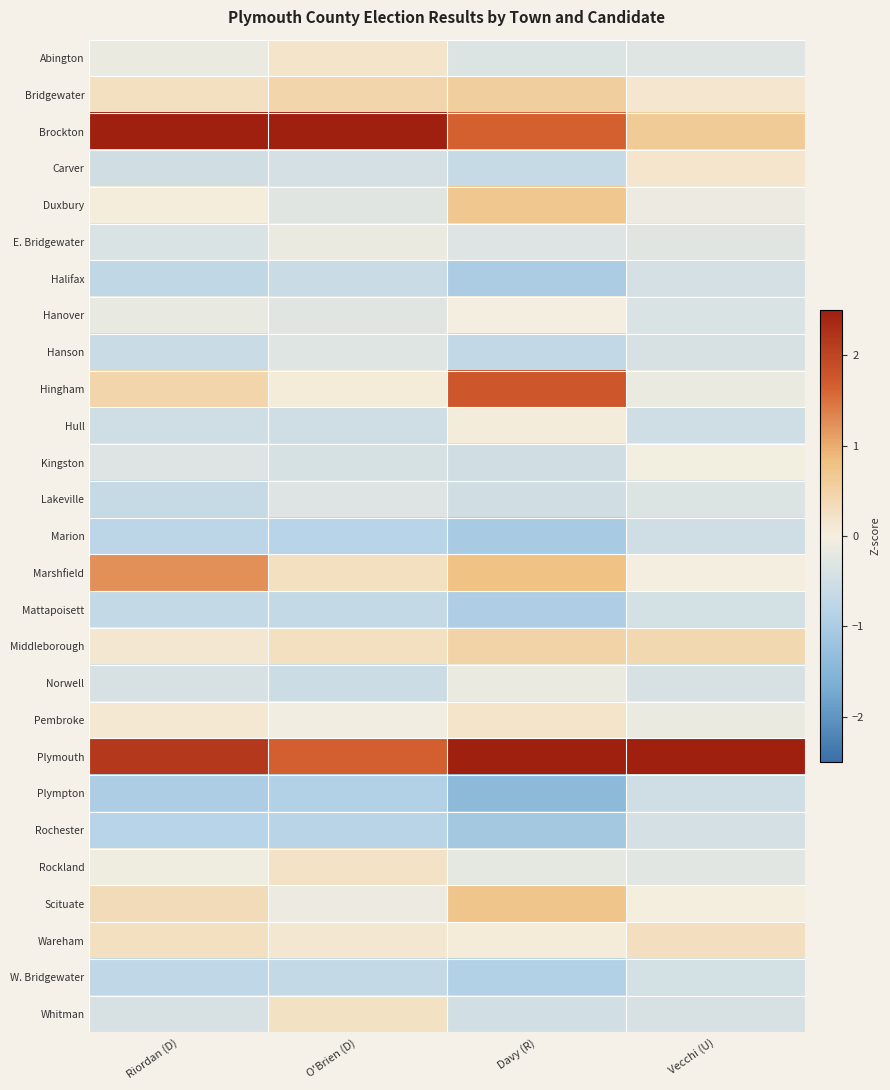

At how many categories does at least one series exceed 0?

4